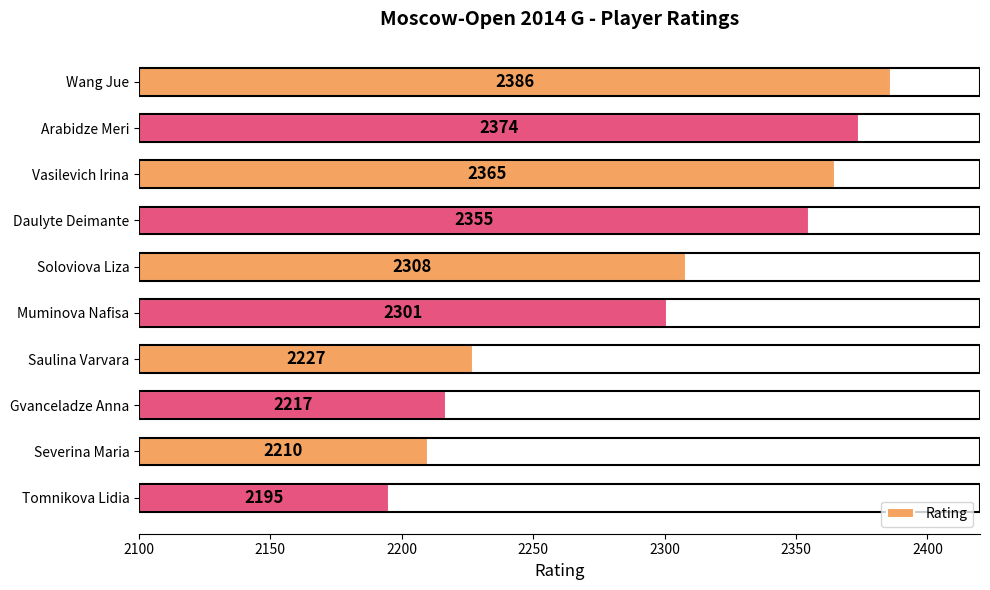

What is the label of the 5th bar from the top?

Soloviova Liza